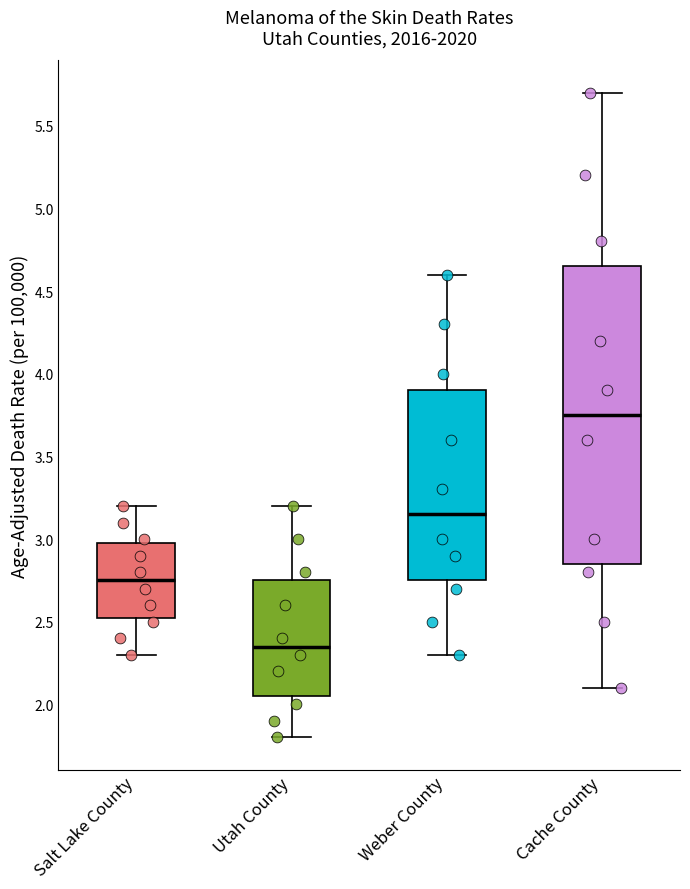

Which box is the tallest, from its lower edge to its upper edge?

Cache County